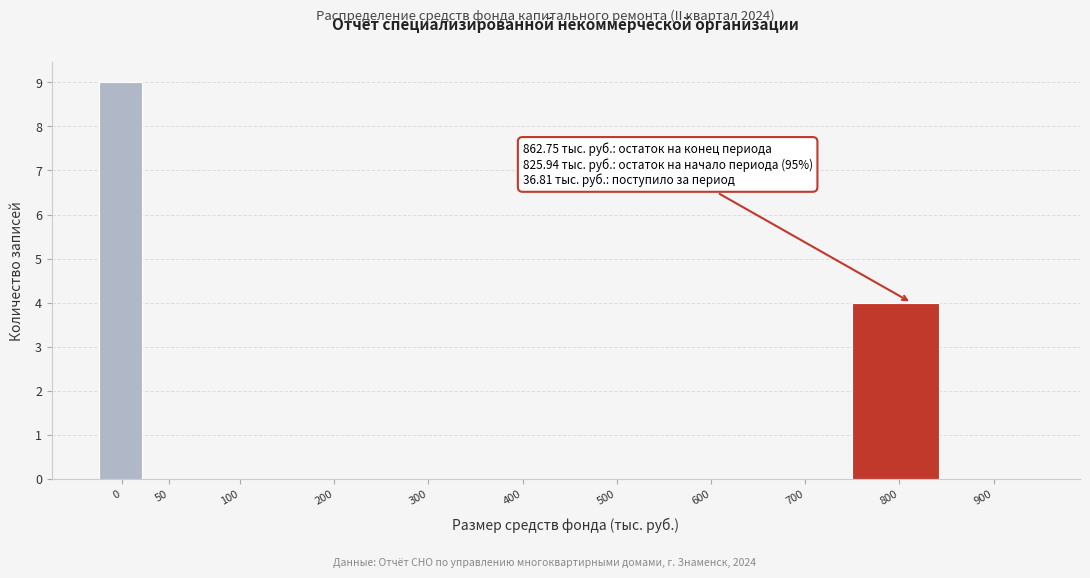

Reading left to right, what are all the values shown in this chart?

0=9	50=0	100=0	200=0	300=0	400=0	500=0	600=0	700=0	800=4	900=0